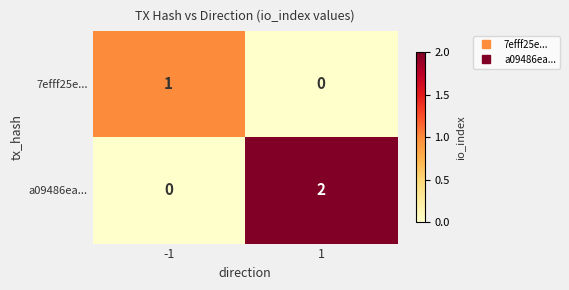

Which series has the largest range (max minus min)?

a09486ea...